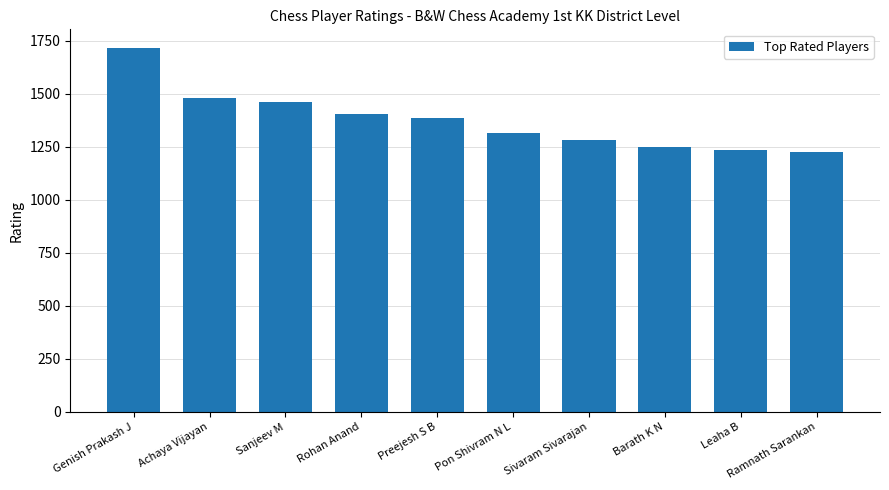

What is the sum of all values?

13760